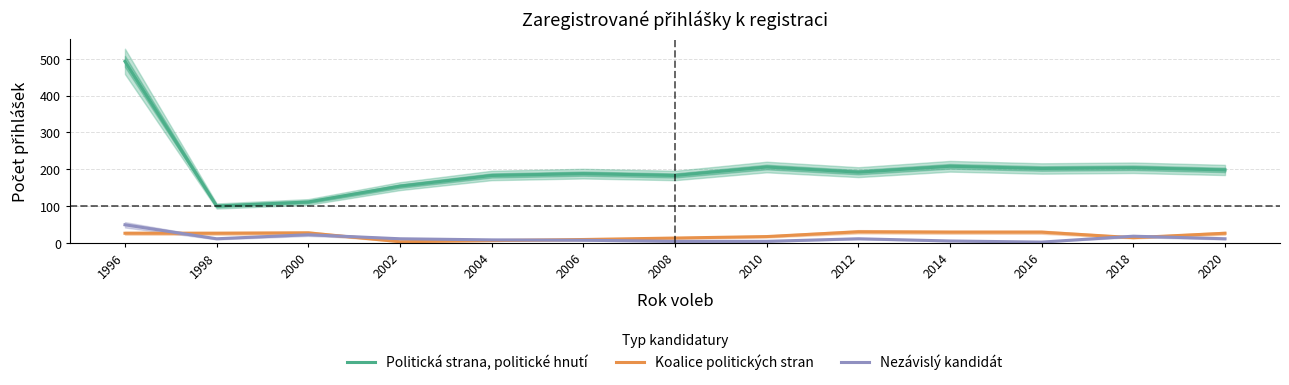

Rank the categories by Nezávislý kandidát value from highest to lowest.

1996, 2000, 2018, 1998, 2002, 2012, 2020, 2004, 2006, 2014, 2008, 2010, 2016